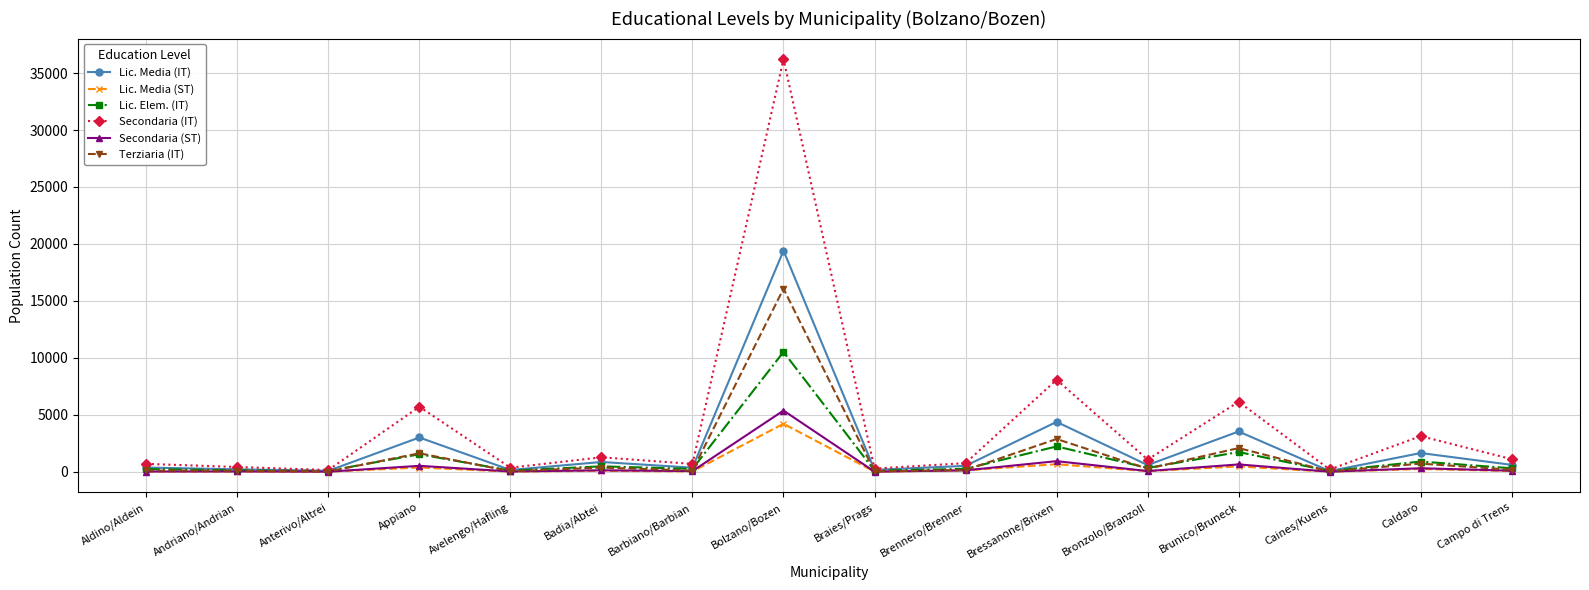

What is the label of the 5th point from the right?

Bronzolo/Branzoll